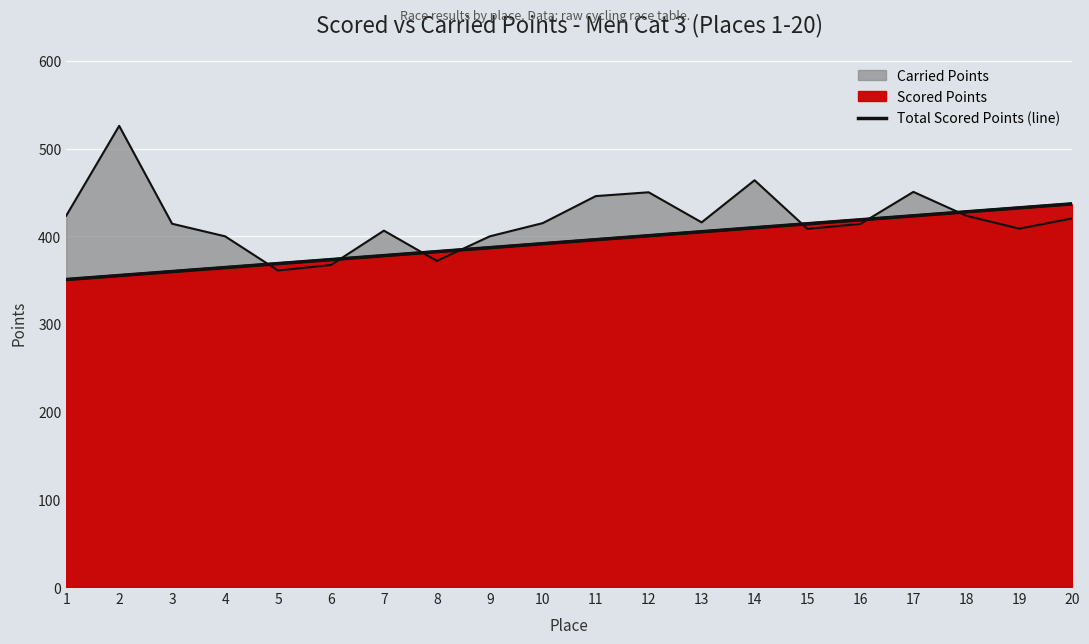

Reading left to right, list all the values displayed in this chart.

350.7	355.3	359.8	364.4	368.9	373.4	378.0	382.5	387.1	391.6	396.1	400.7	405.2	409.8	414.3	418.9	423.4	427.9	432.5	437.0